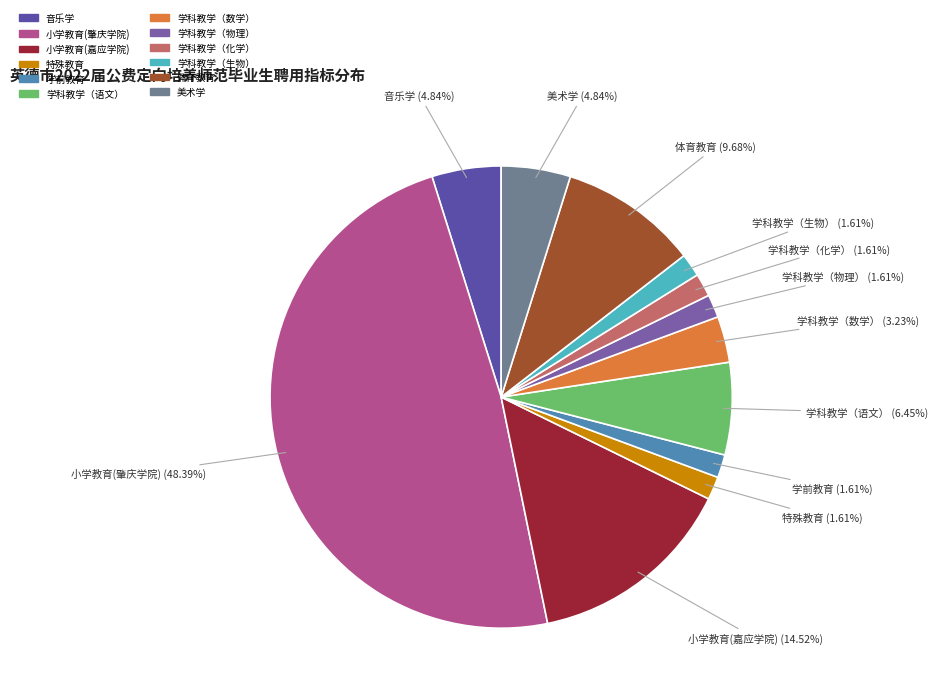

Is there any slice that represents more than half of the pie?

No